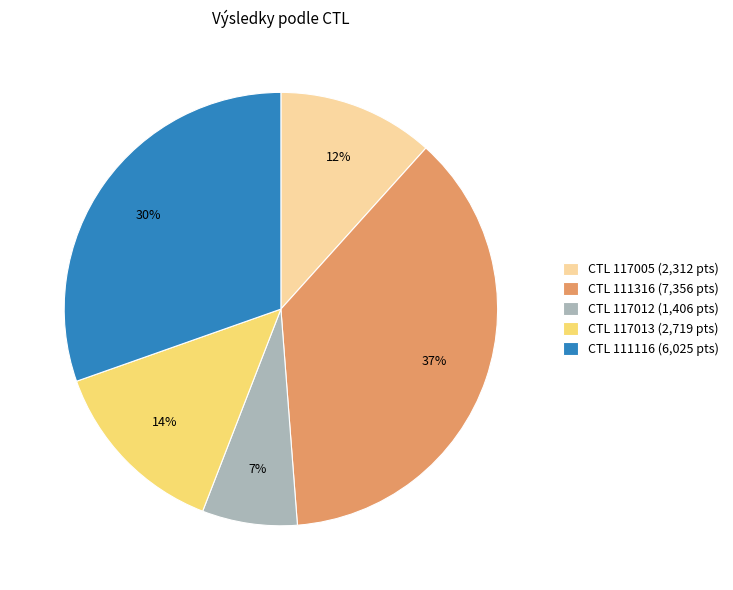

What percentage is the CTL 117005 (2,312 pts) slice, to the nearest percent?

12%